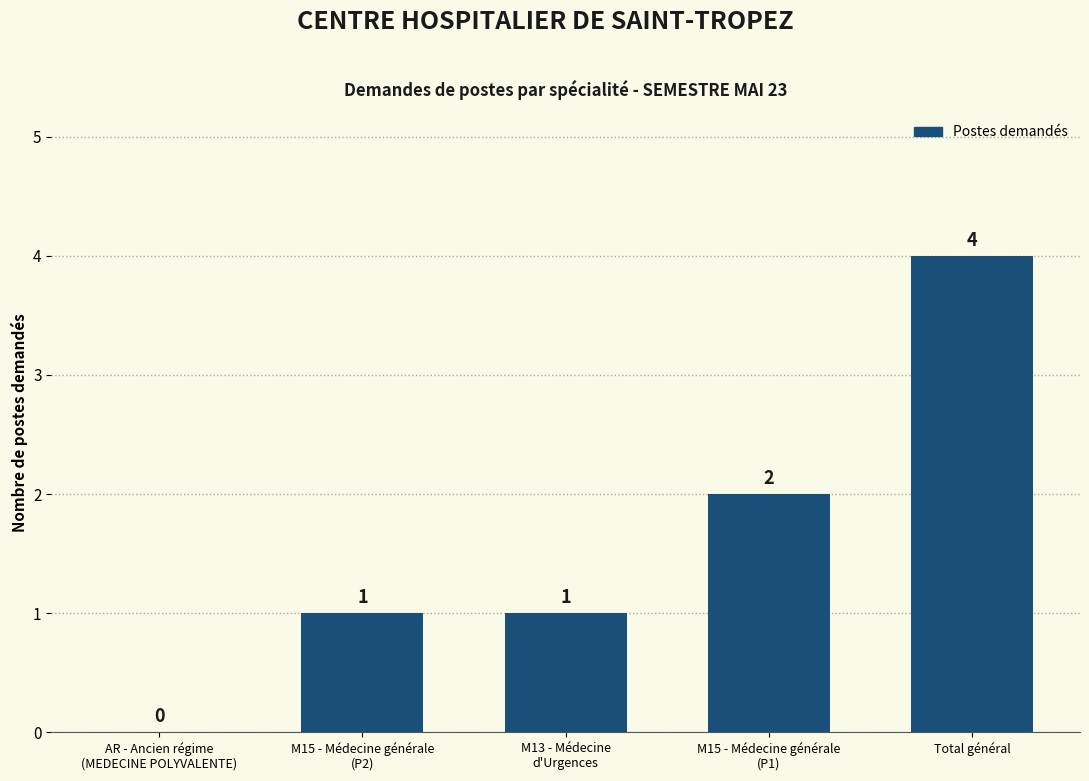

Which label corresponds to the largest value in the chart?

Total général